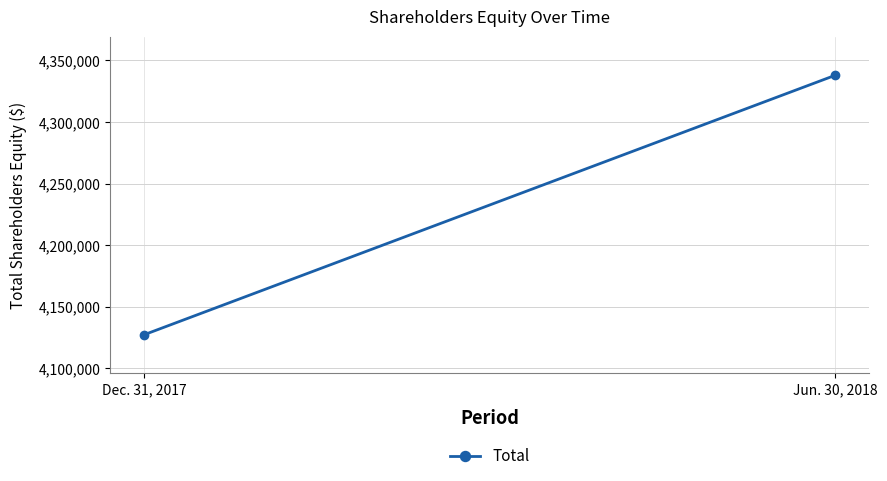

What value does the data have at Jun. 30, 2018?

4337842